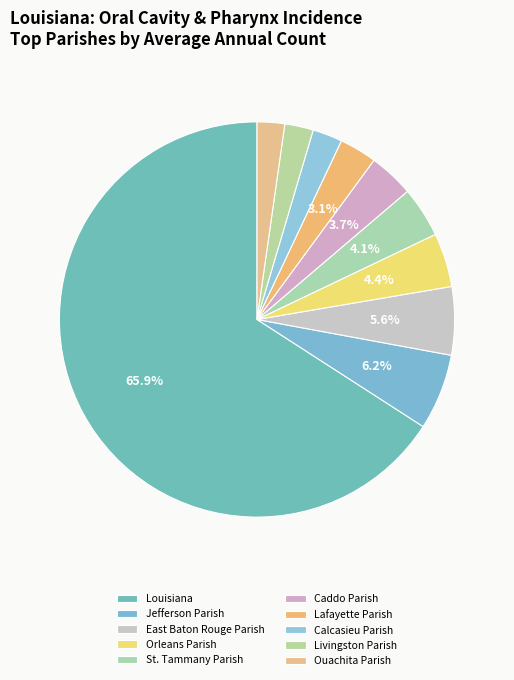

Count the number of slices in the pie.

10